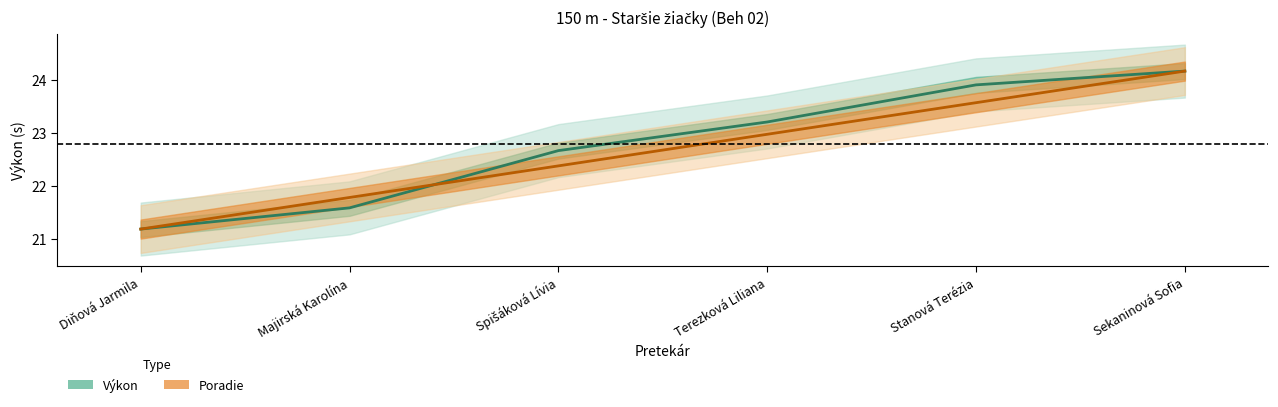

Rank the series by their average value, from lowest to highest.

Poradie (centre), Výkon (centre)